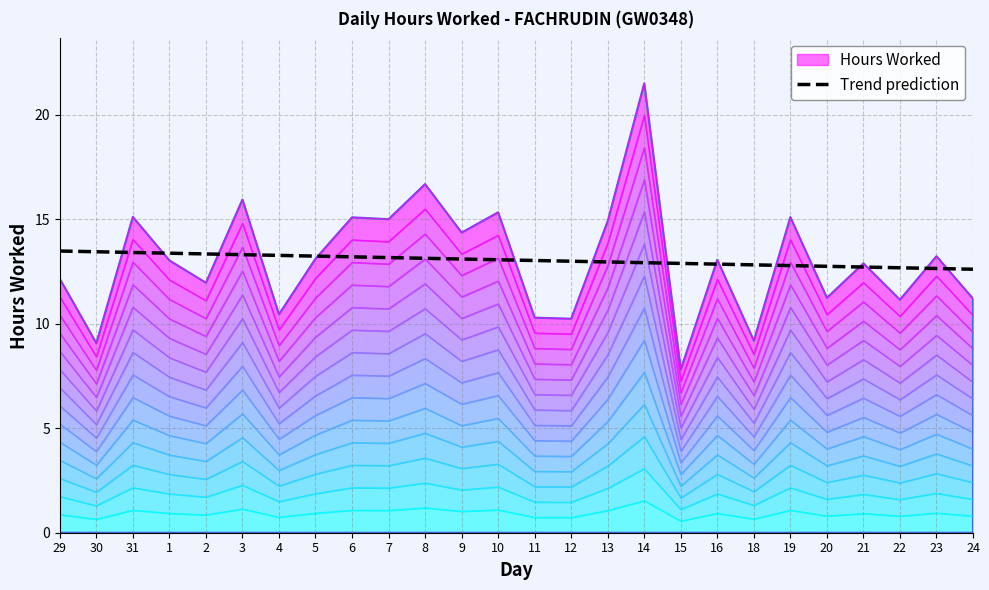

The value at 1 is 4.8. True or false?

False